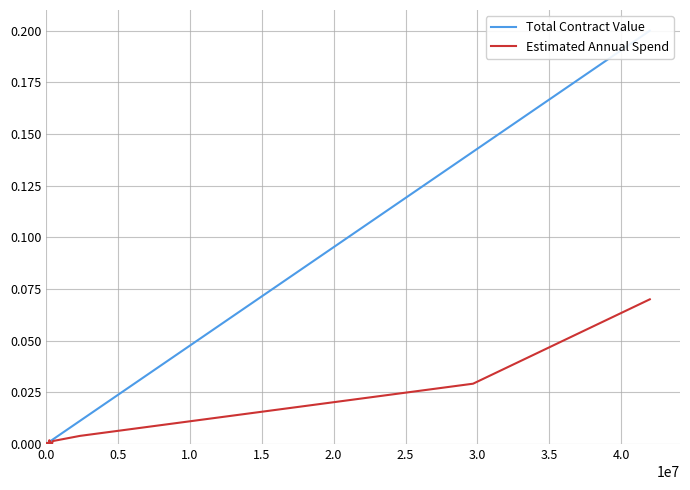

How many interior local peaks does the Estimated Annual Spend series have?

10